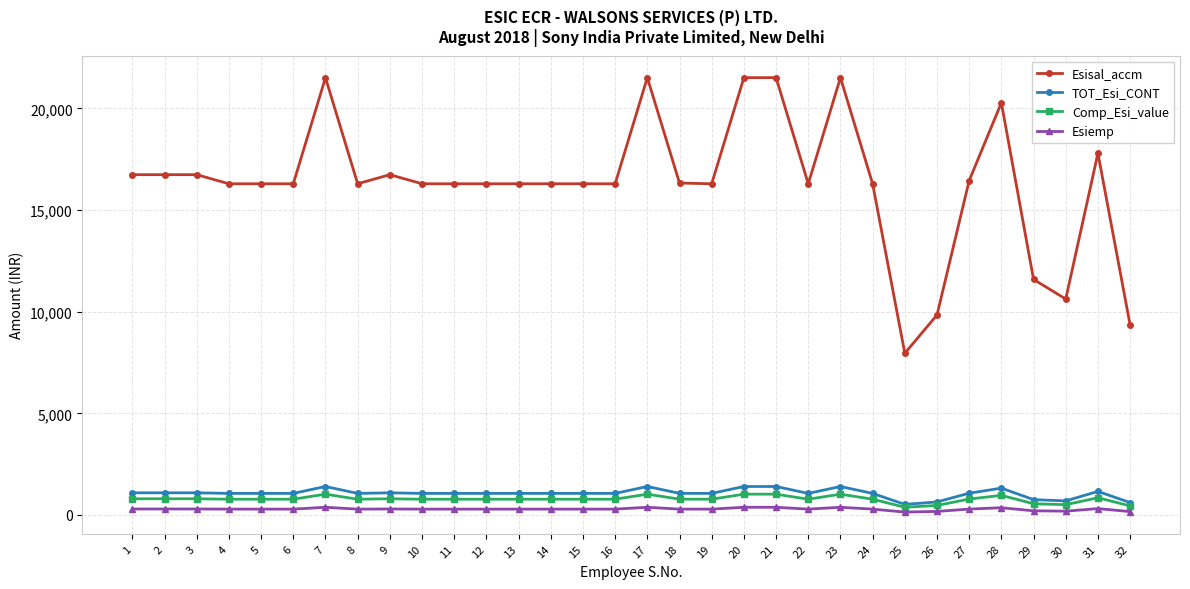

Does the chart have visible grid lines?

Yes